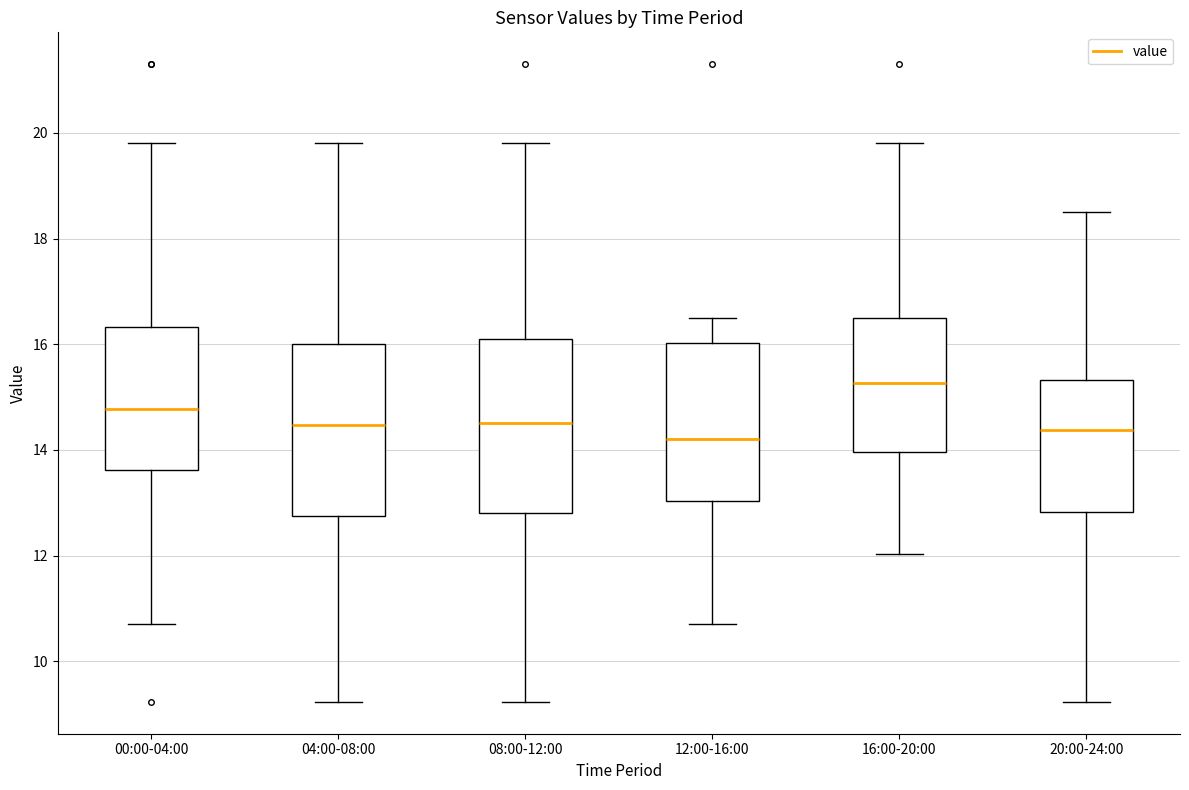

Where is the lower edge of the box for 04:00-08:00 on the y-axis? The values are not printed on the chart, so give them approximately, as read against the axis.

12.8